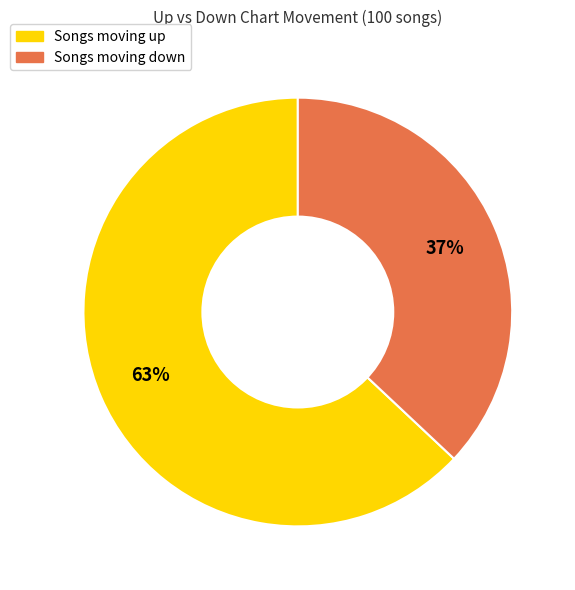

To the nearest percent, what is the difference between the largest and smallest slice percentages?

26%